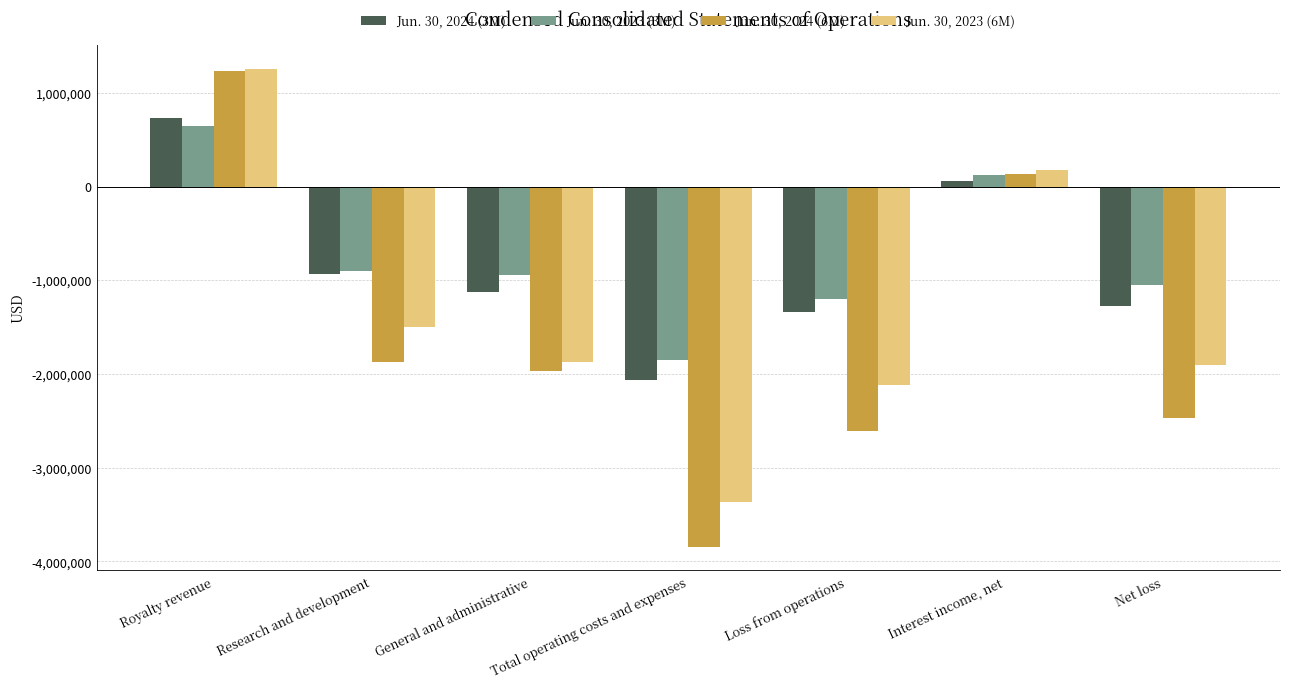

Which series changed the most between Royalty revenue and Net loss?

Jun. 30, 2024 (6M)